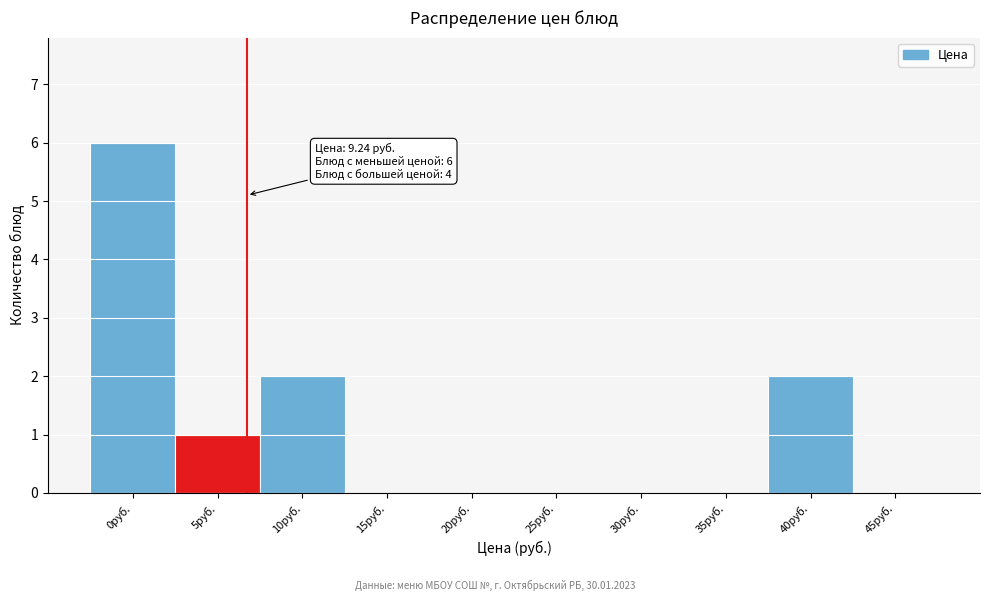

Reading right to left, extract all data points from this chart.

45руб.=0	40руб.=2	35руб.=0	30руб.=0	25руб.=0	20руб.=0	15руб.=0	10руб.=2	5руб.=1	0руб.=6